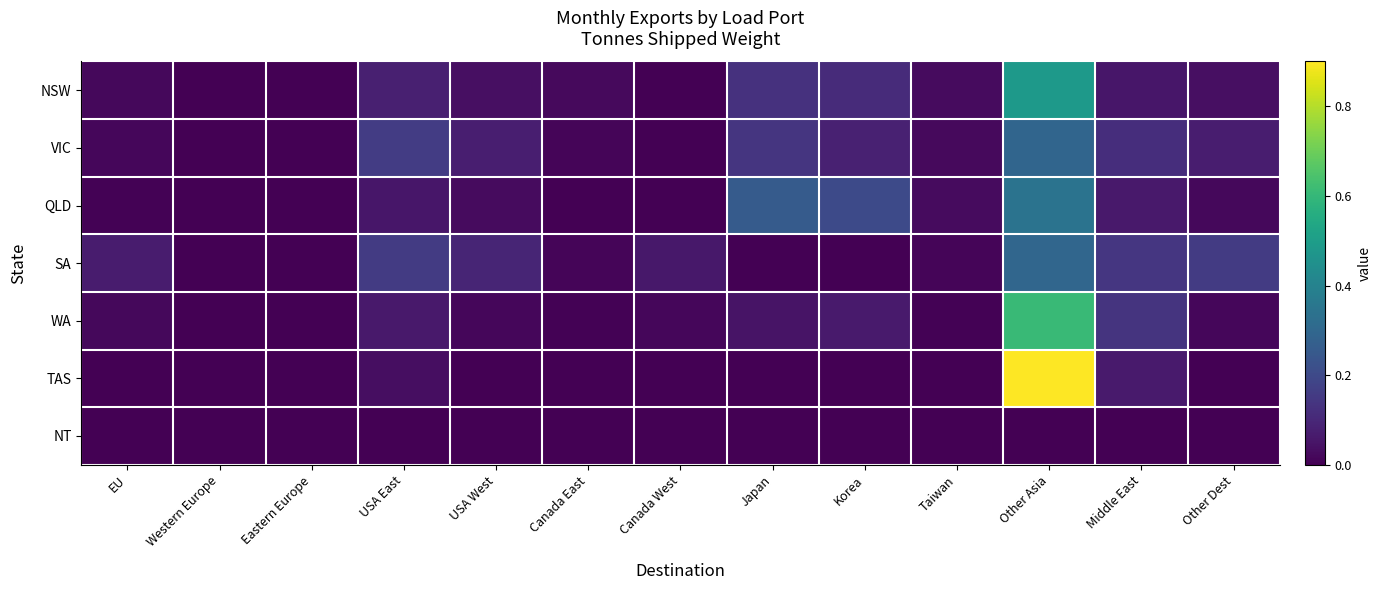

At which category is the sum across all series the highest?

Other Asia